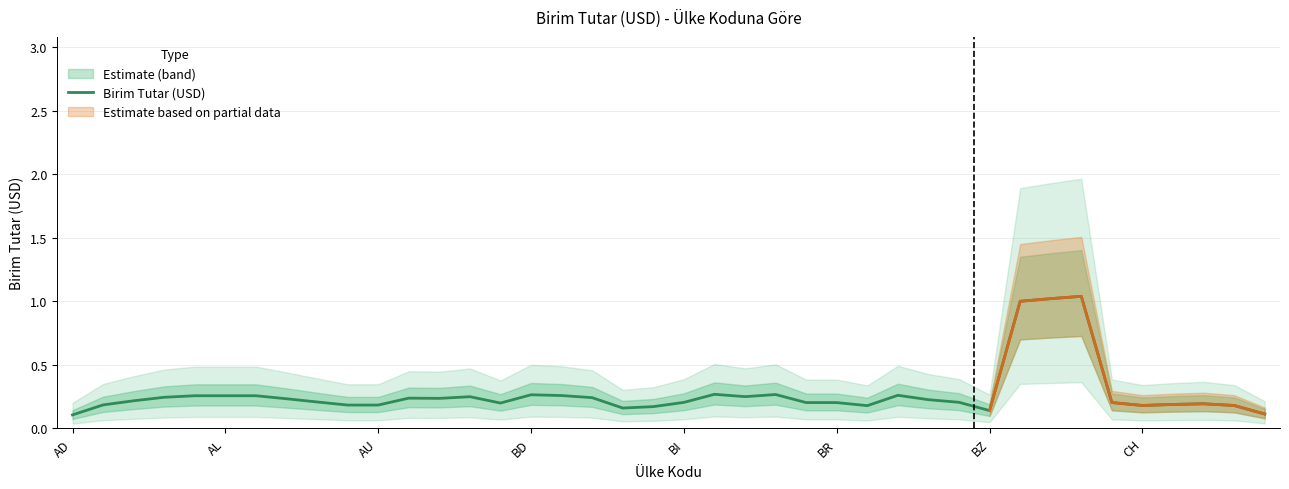

Which label corresponds to the smallest value in the chart?

AD